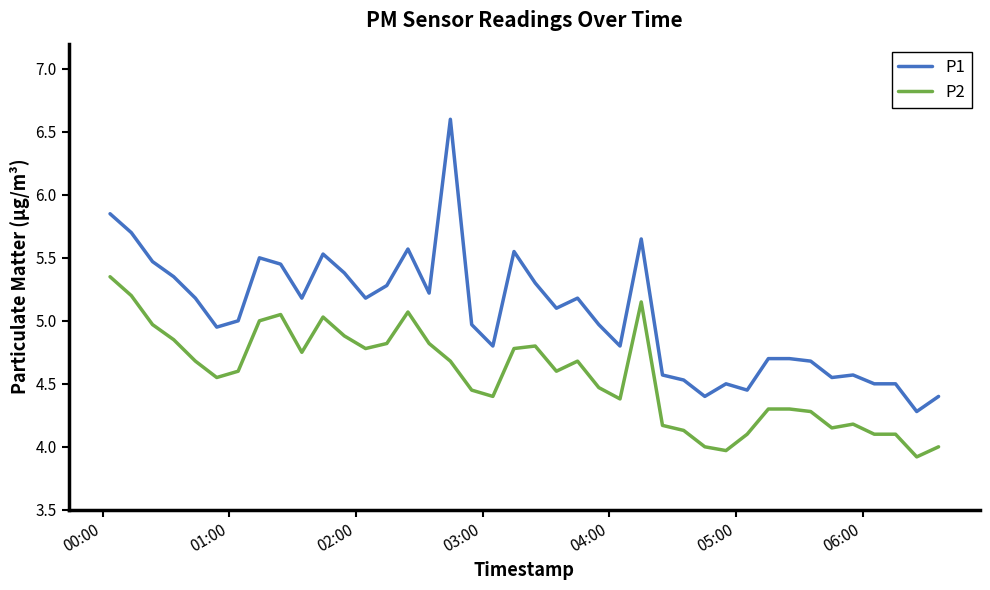

True or false: P1 and P2 intersect in this chart.

False